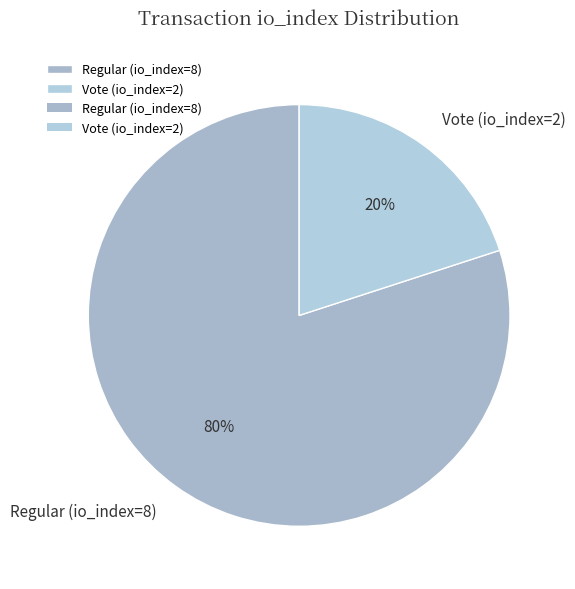

Which category has the biggest portion of the pie?

Regular (io_index=8)